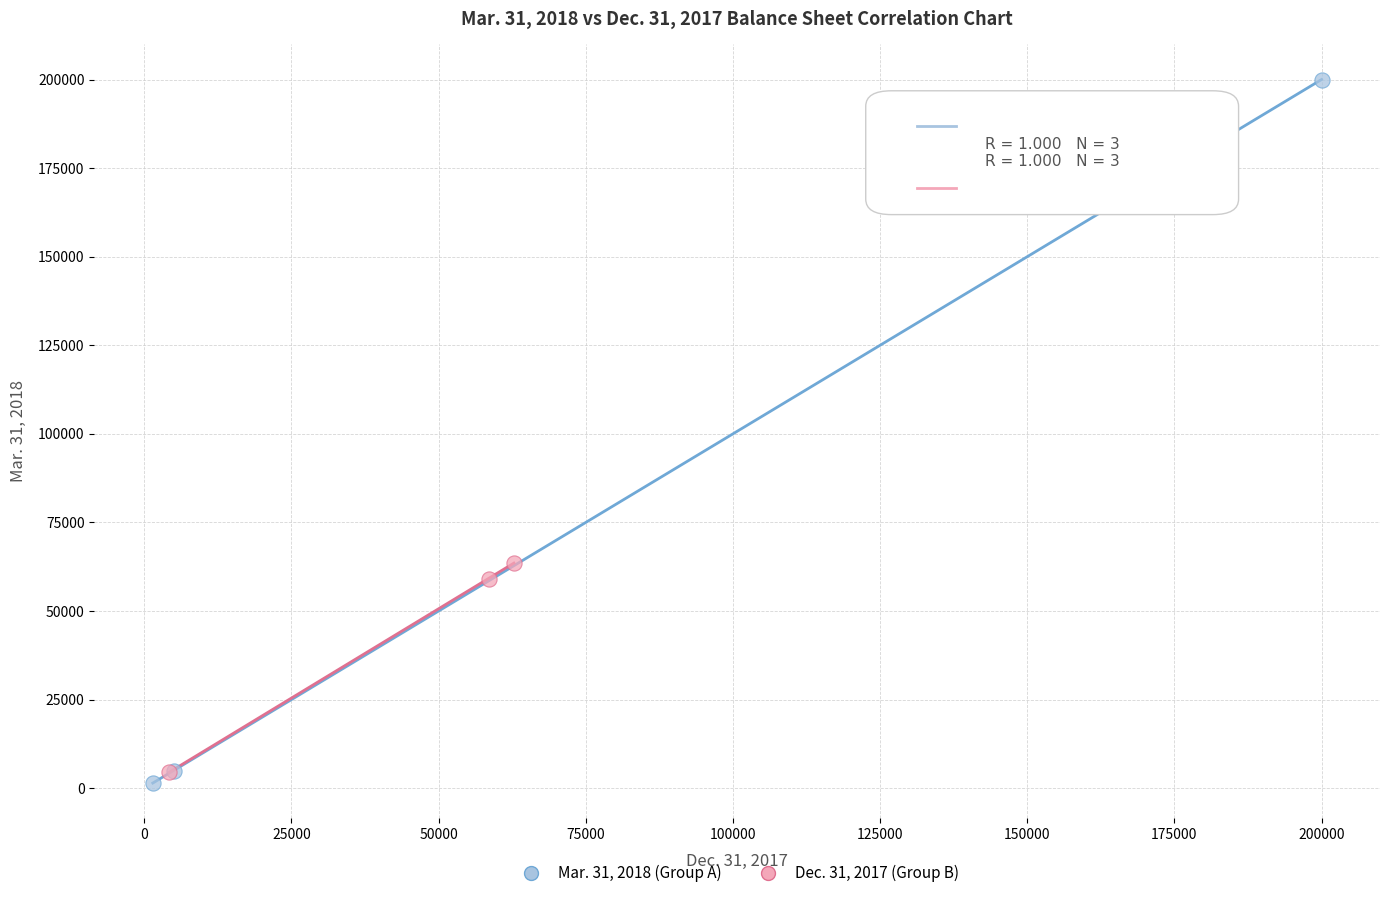

Which series contains the highest Y value?

Mar. 31, 2018 (Group A)